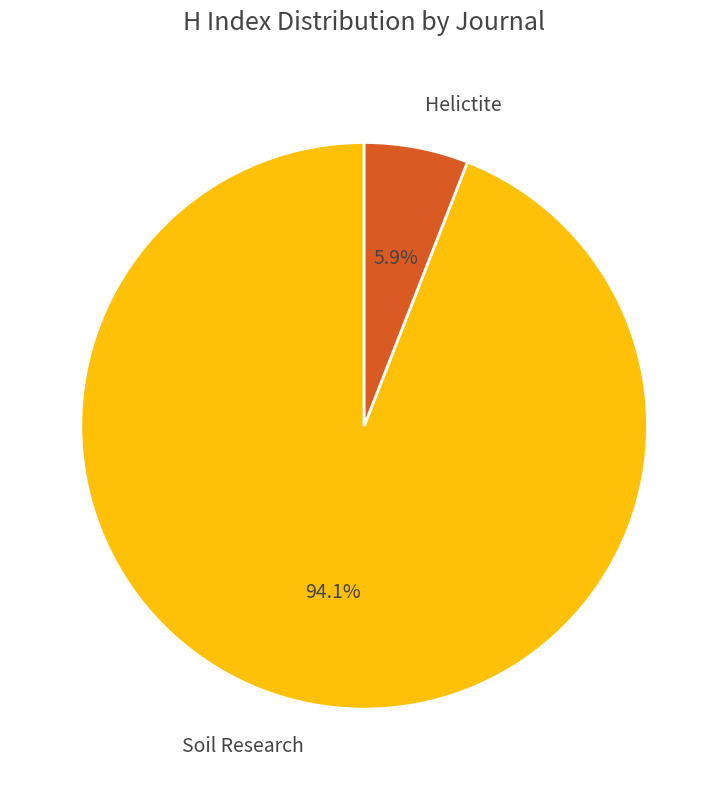

What portion of the pie excludes Helictite?

94.1%